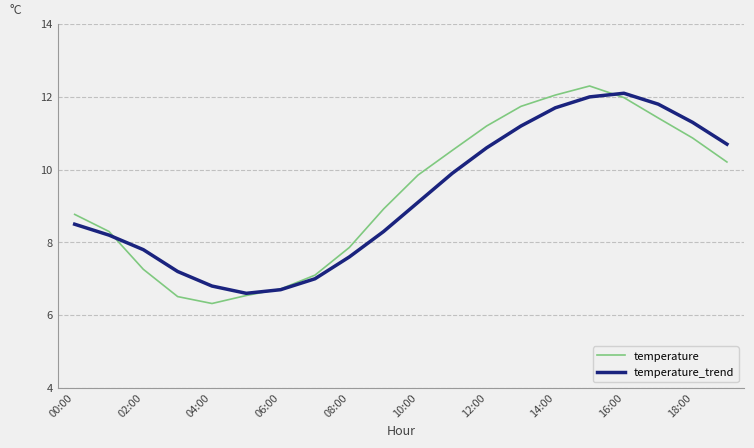

What is the lowest value of the temperature series?

6.3